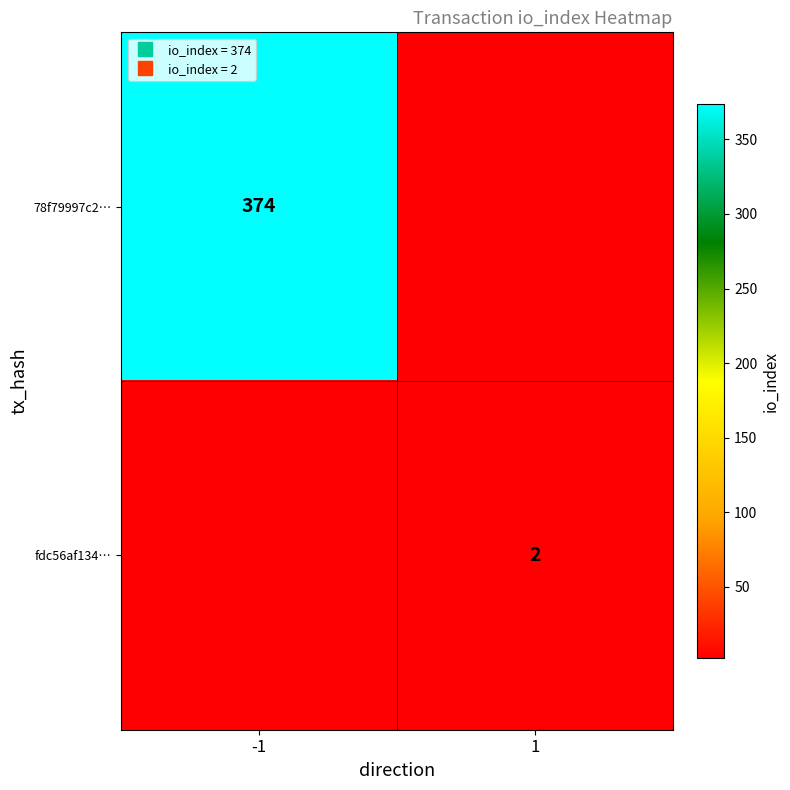

Which series has the widest spread of values?

78f79997c2…